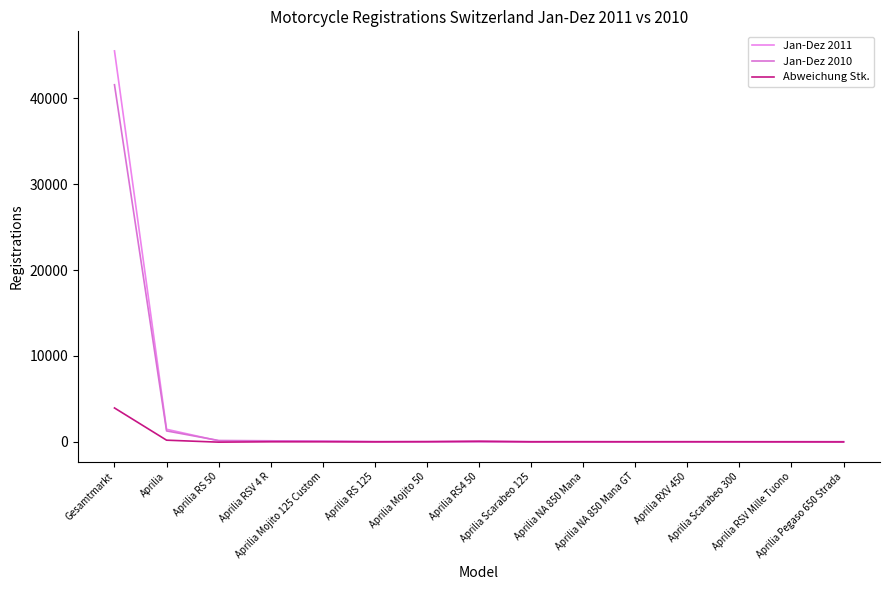

How many values in the Jan-Dez 2011 series are below 15?

7